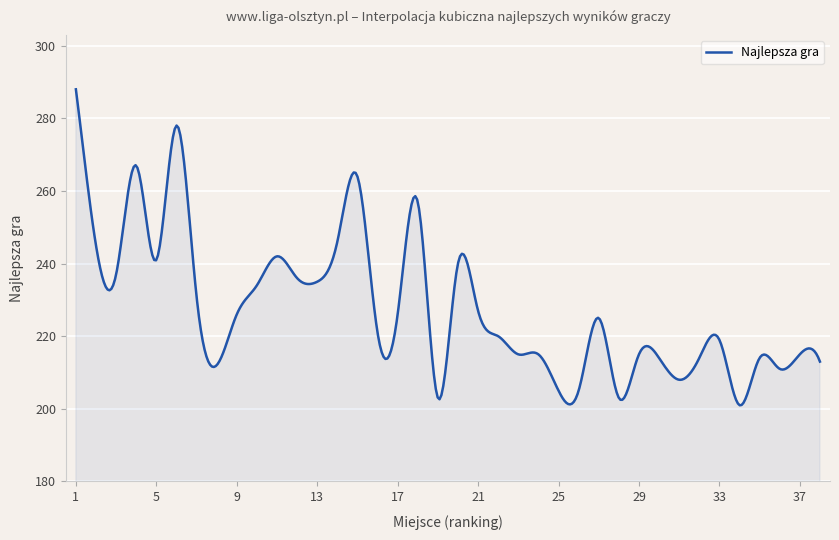

What is the difference between the maximum and minimum values?

87.0